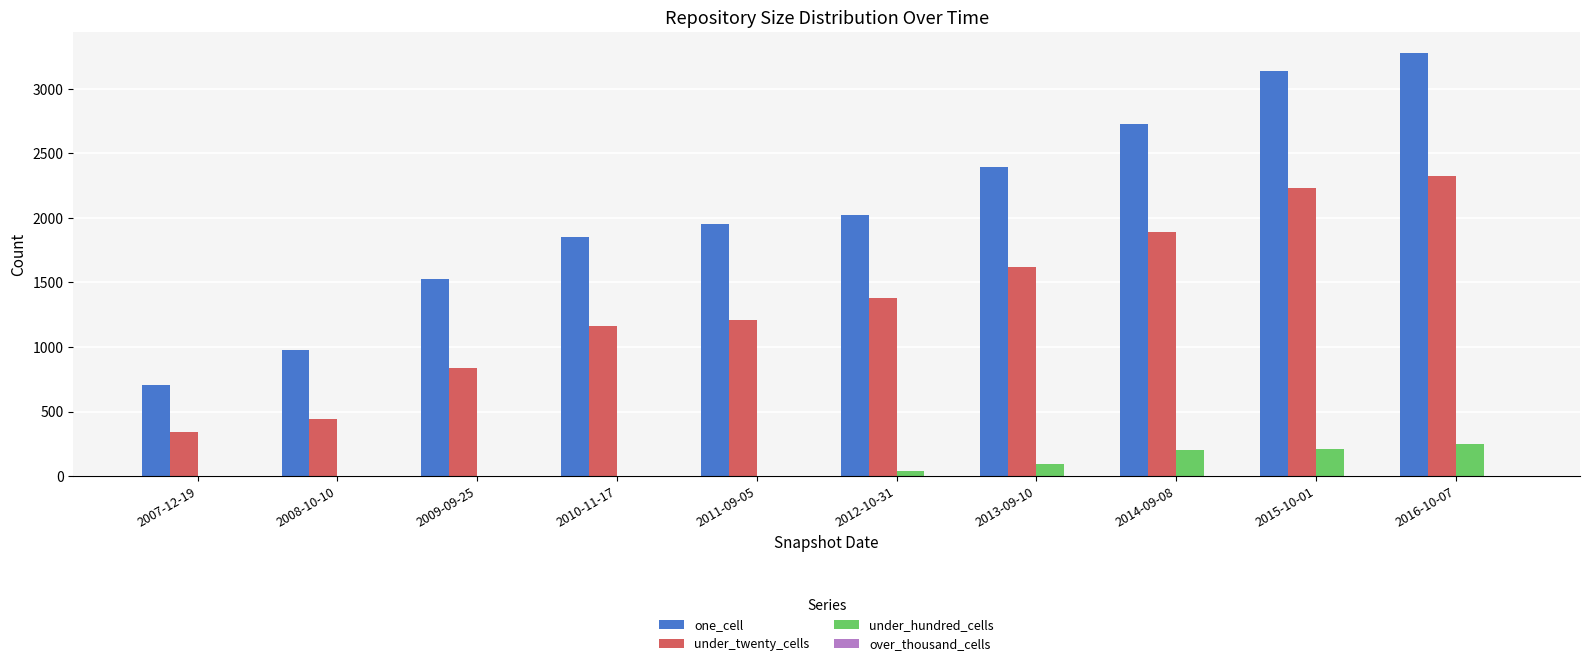

Is the value of under_twenty_cells at 2011-09-05 greater than the value of one_cell at 2016-10-07?

No